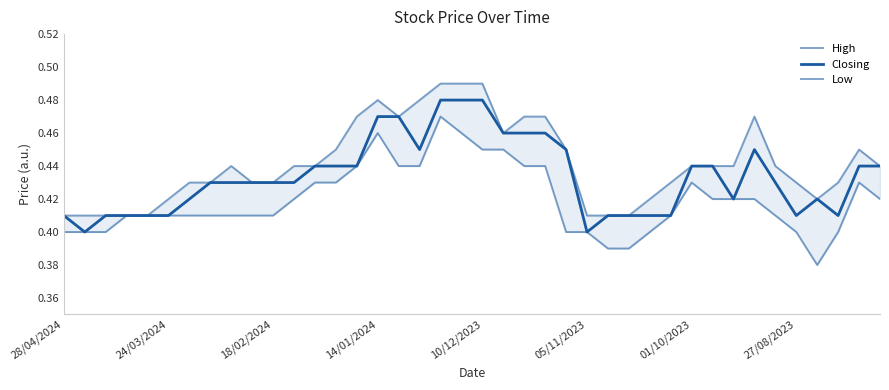

At how many categories does at least one series exceed 0?

40